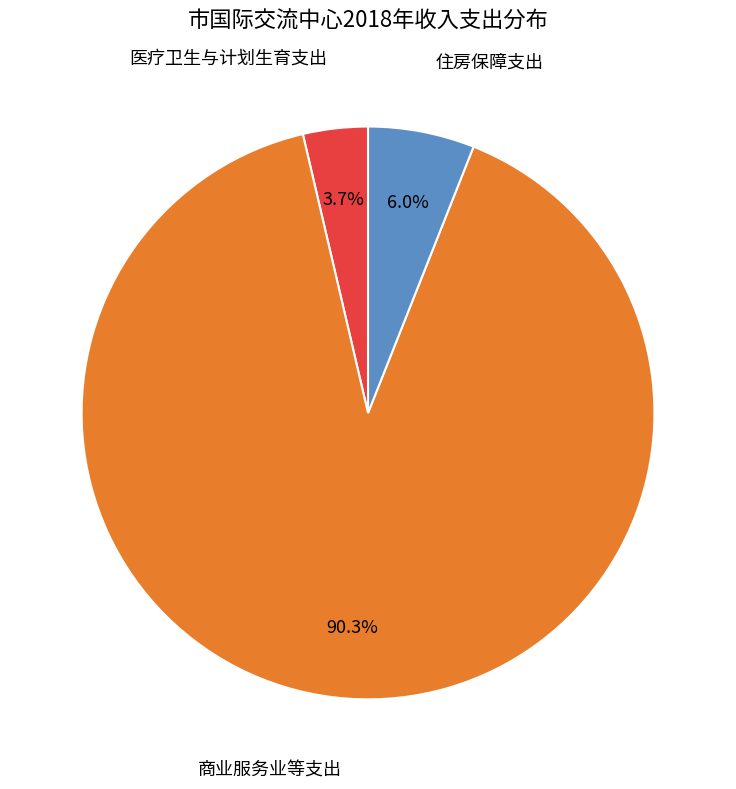

Is there any slice that represents more than half of the pie?

Yes